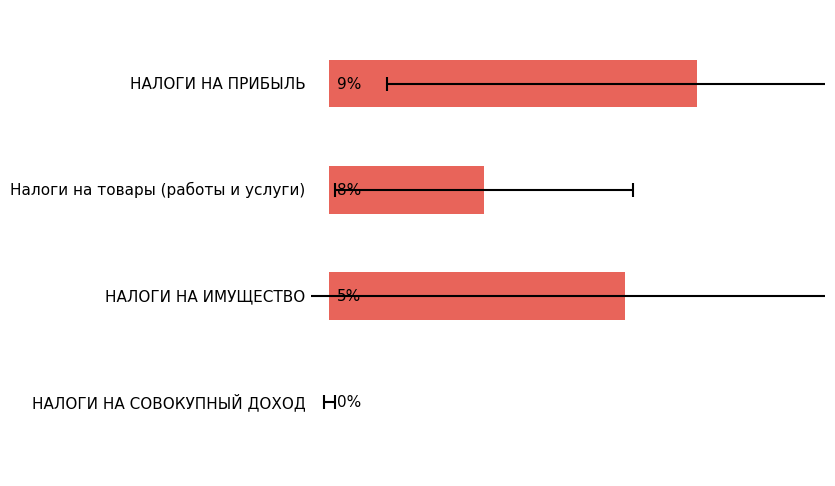

Reading left to right, extract all data points from this chart.

152.4	64.2	122.5	0.0